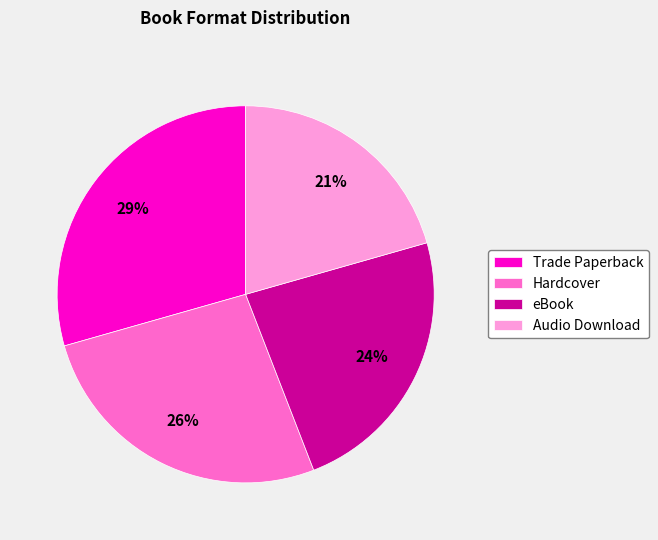

How many slices are in this pie chart?

4